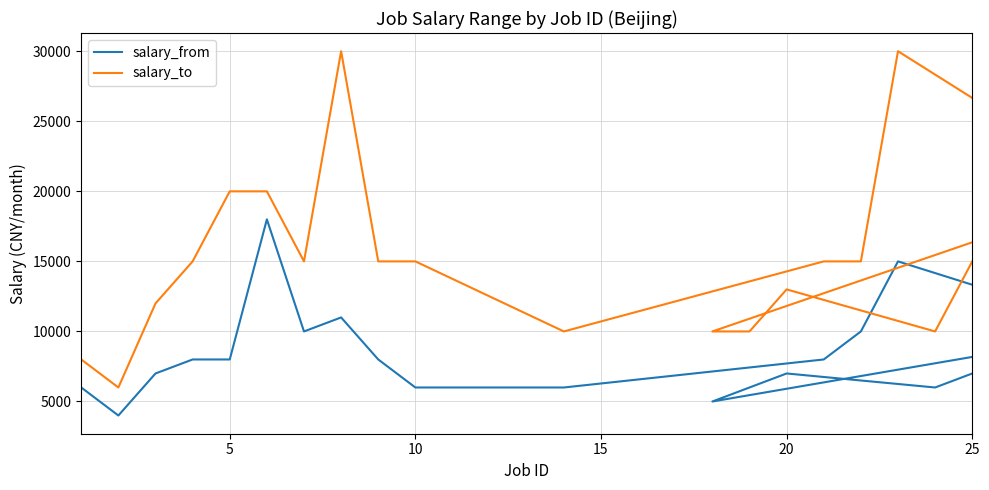

How many data points in salary_from are less than 8000?

10